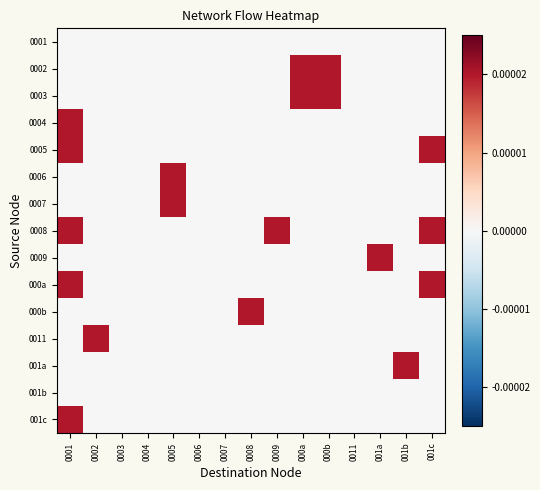

At how many categories does at least one series exceed 0?

10